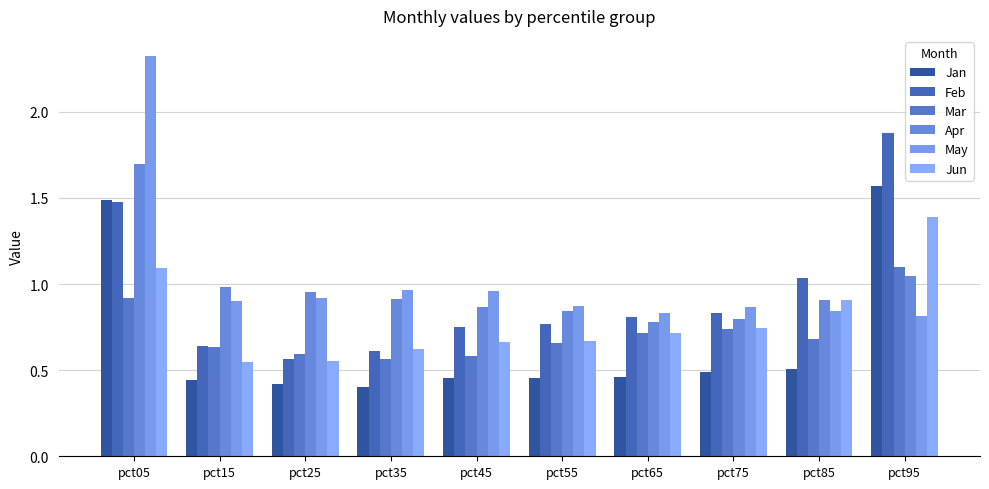

Reading left to right, transcribe all the data shown in this chart.

Jan: 1.5	0.4	0.4	0.4	0.5	0.5	0.5	0.5	0.5	1.6
Feb: 1.5	0.6	0.6	0.6	0.7	0.8	0.8	0.8	1.0	1.9
Mar: 0.9	0.6	0.6	0.6	0.6	0.7	0.7	0.7	0.7	1.1
Apr: 1.7	1.0	1.0	0.9	0.9	0.8	0.8	0.8	0.9	1.0
May: 2.3	0.9	0.9	1.0	1.0	0.9	0.8	0.9	0.8	0.8
Jun: 1.1	0.5	0.6	0.6	0.7	0.7	0.7	0.7	0.9	1.4